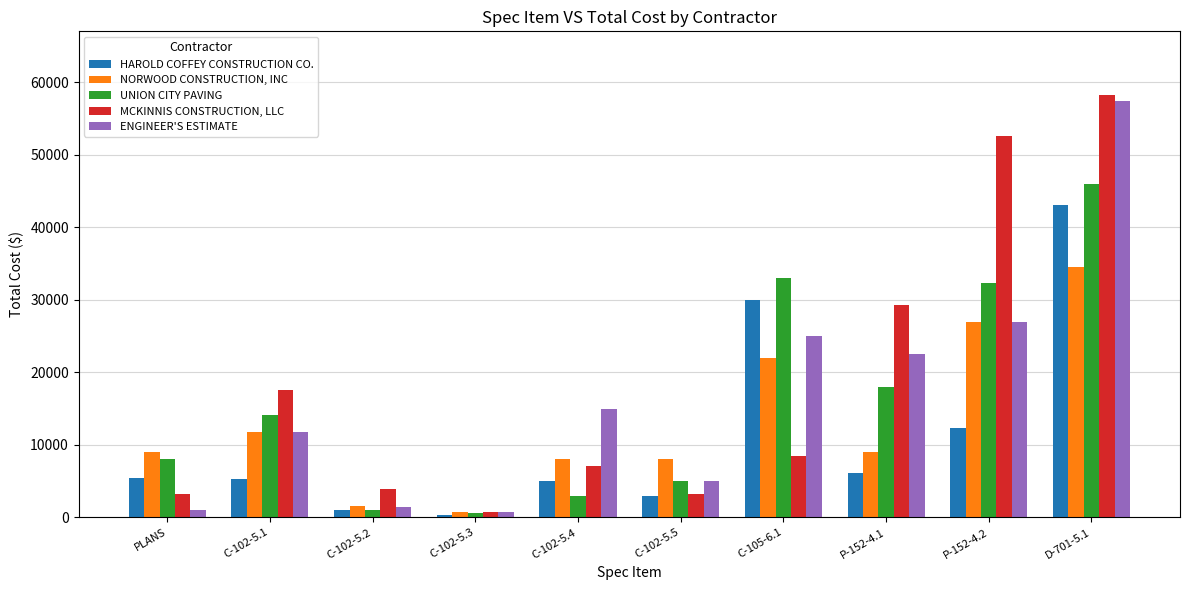

What is the spread (max minus min) of values at D-701-5.1?

23805.0